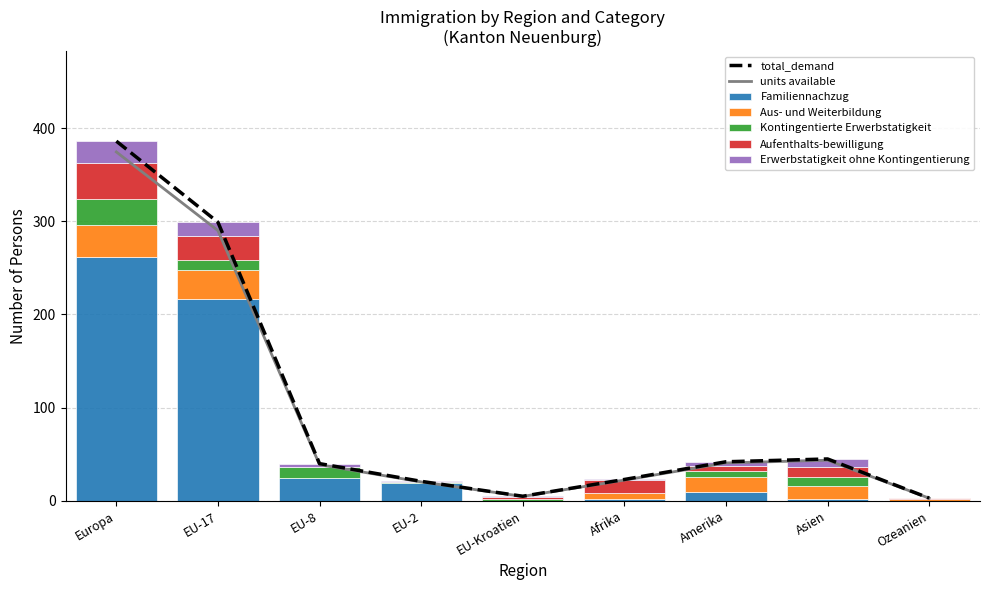

Reading left to right, what are all the values shown in this chart?

Familiennachzug: 262	217	25	19	0	2	10	2	0
Aus- und Weiterbildung: 34	31	0	0	0	6	16	14	2
Kontingentierte Erwerbstatigkeit: 28	10	11	1	2	1	6	10	0
Aufenthalts-bewilligung: 39	26	0	0	2	13	5	10	1
Erwerbstatigkeit ohne Kontingentierung: 23	15	4	1	1	1	5	9	0